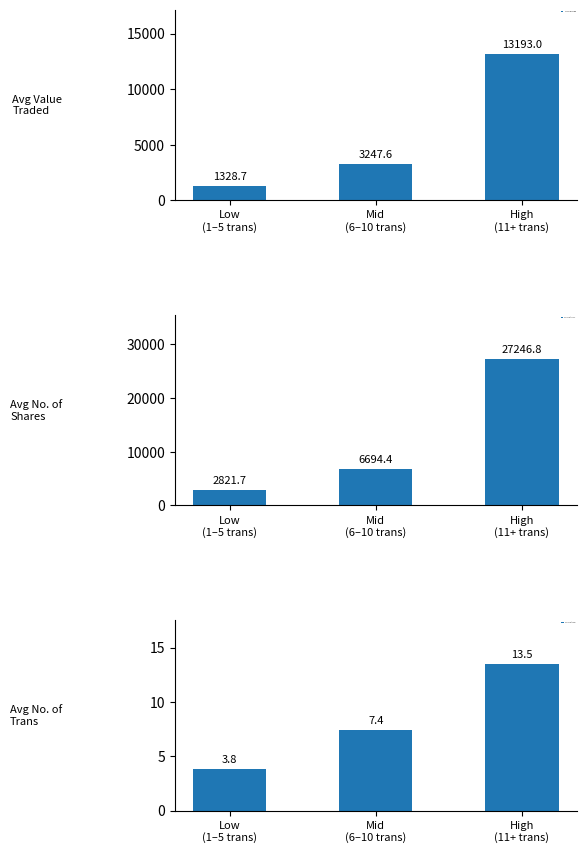

How many bars are there in each group?

3